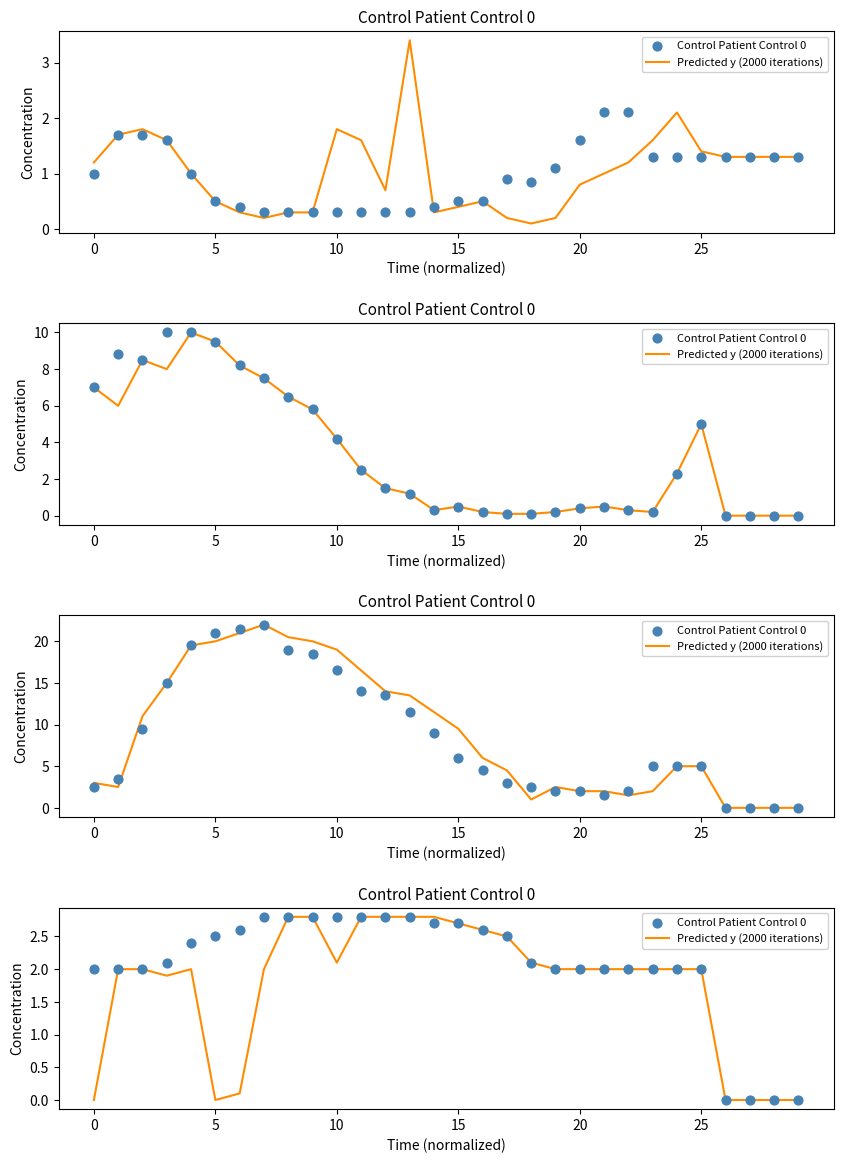

At how many categories does at least one series exceed 0?

26